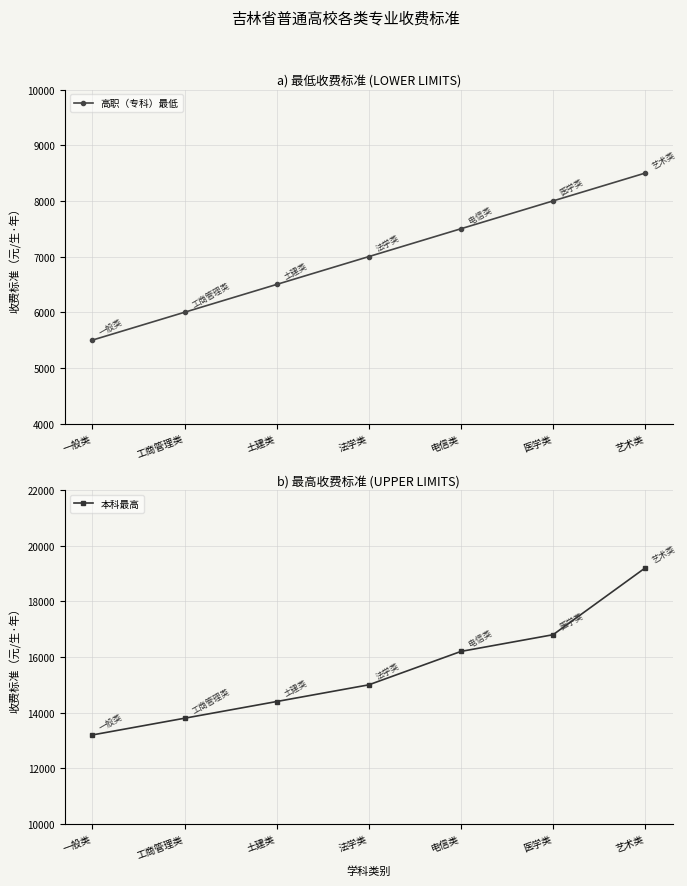

What is the average value of the 高职（专科）最低 series?

7000